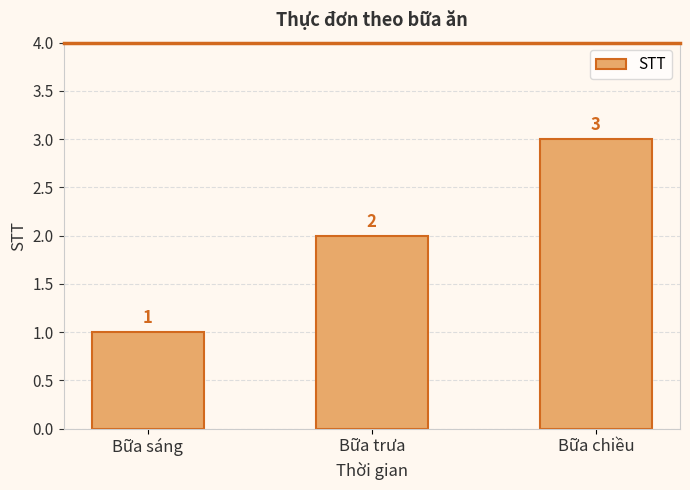

List the labels in order of value, smallest first.

Bữa sáng, Bữa trưa, Bữa chiều